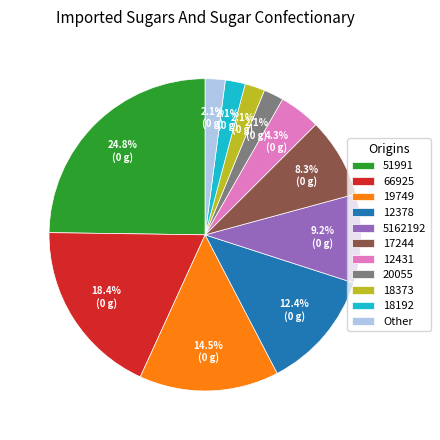

To the nearest percent, what is the average slice percentage?

9%